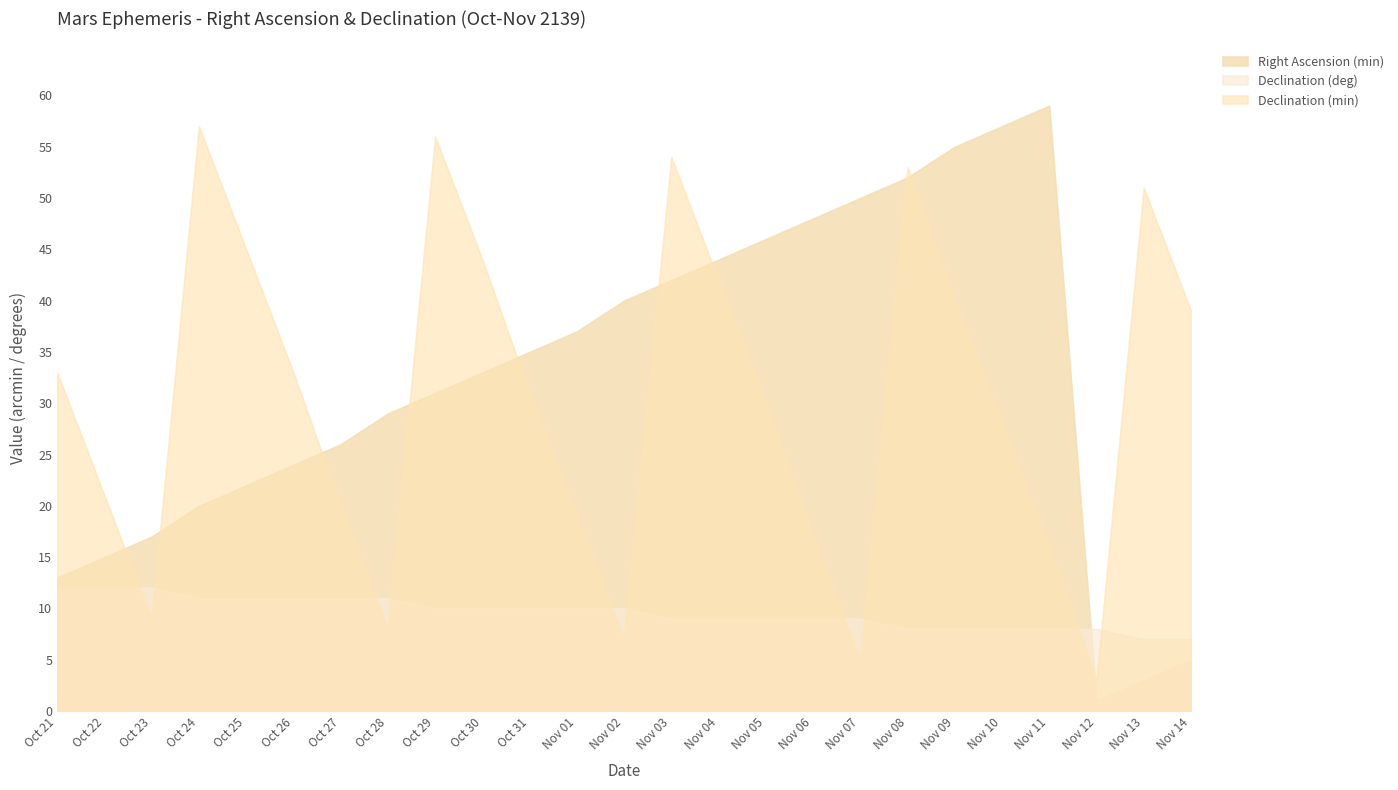

At how many categories does at least one series exceed 9?

24